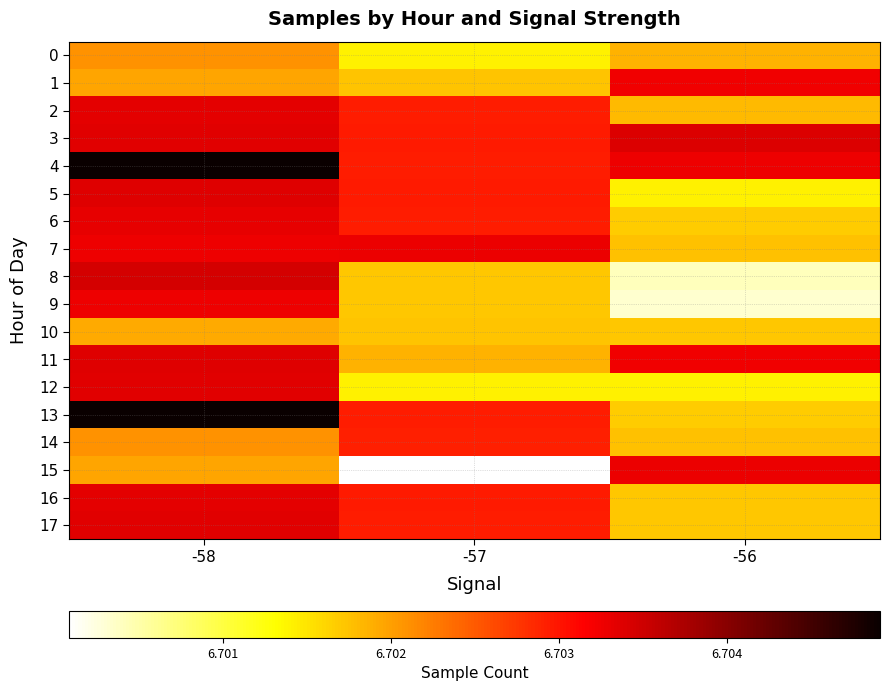

Rank the series at -58 from lowest to highest value.

10, 1, 15, 0, 14, 7, 9, 6, 2, 16, 3, 12, 17, 5, 11, 8, 4, 13